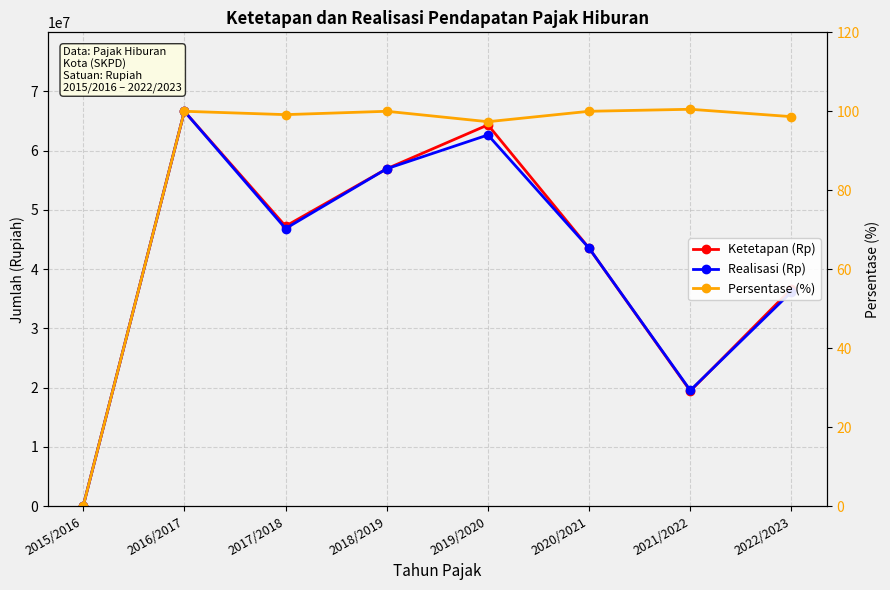

What is the difference between the second highest and minimum values in the Persentase (%) series?

100.0